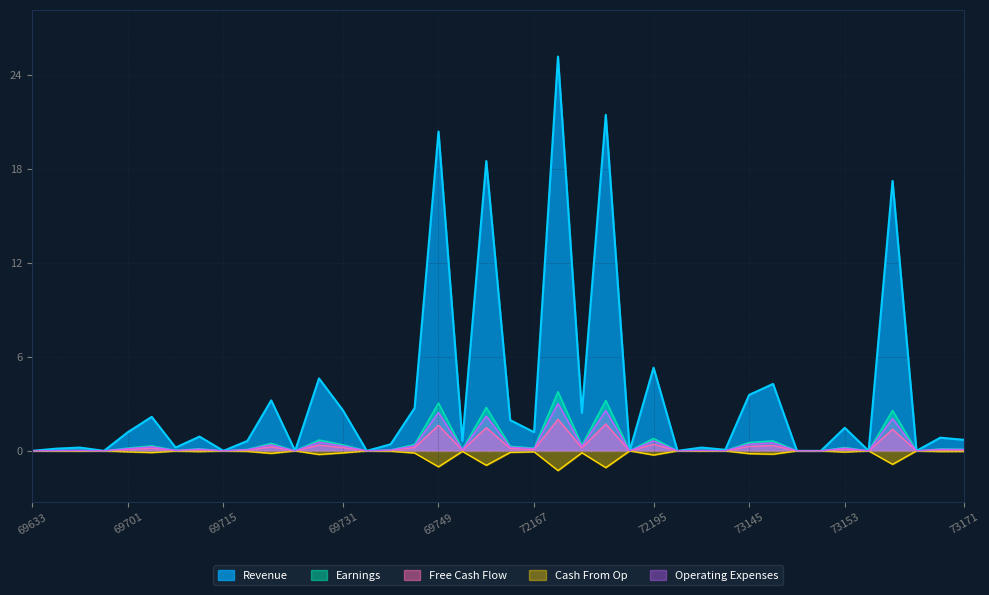

What is the value of the 3rd point from the left?

0.2